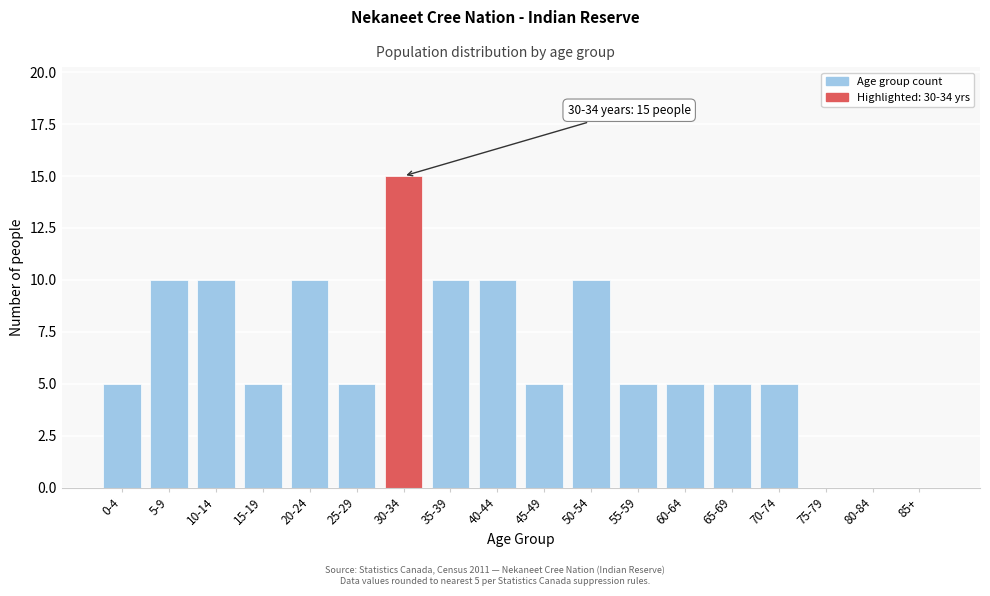

Reading right to left, list all the values displayed in this chart.

85+=0	80-84=0	75-79=0	70-74=5	65-69=5	60-64=5	55-59=5	50-54=10	45-49=5	40-44=10	35-39=10	30-34=15	25-29=5	20-24=10	15-19=5	10-14=10	5-9=10	0-4=5